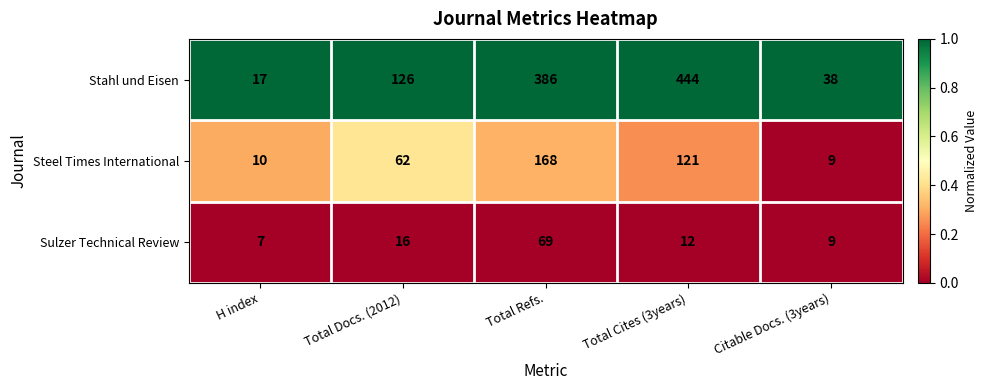

Which series has the widest spread of values?

Stahl und Eisen